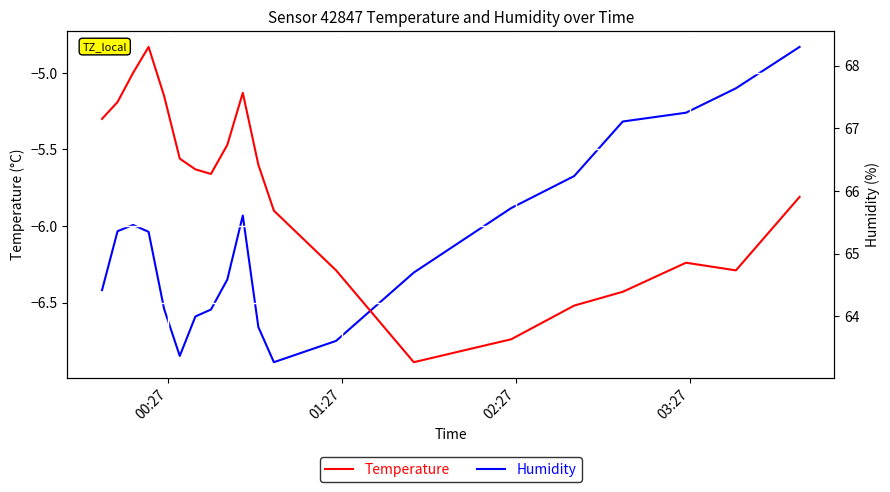

True or false: Humidity and Temperature intersect in this chart.

False